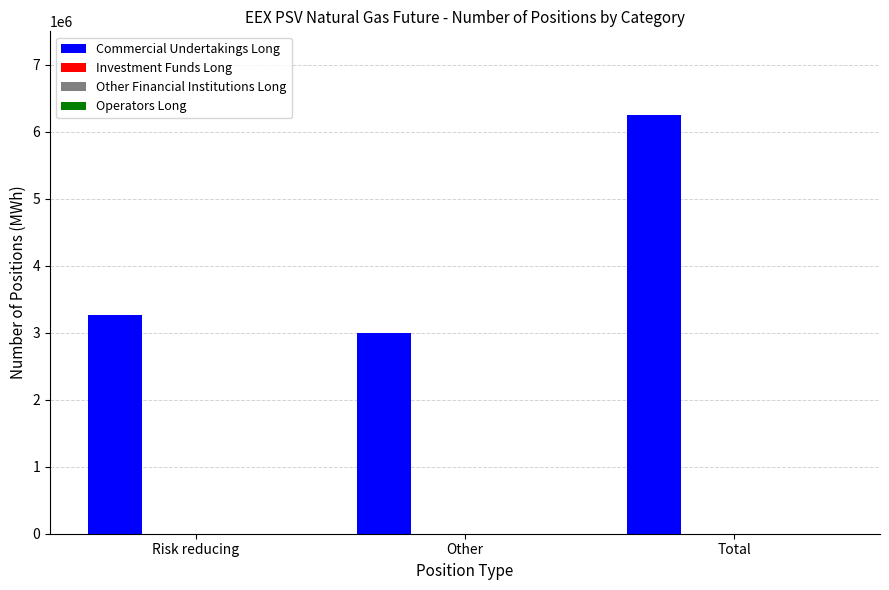

How many bars are there in total?

3